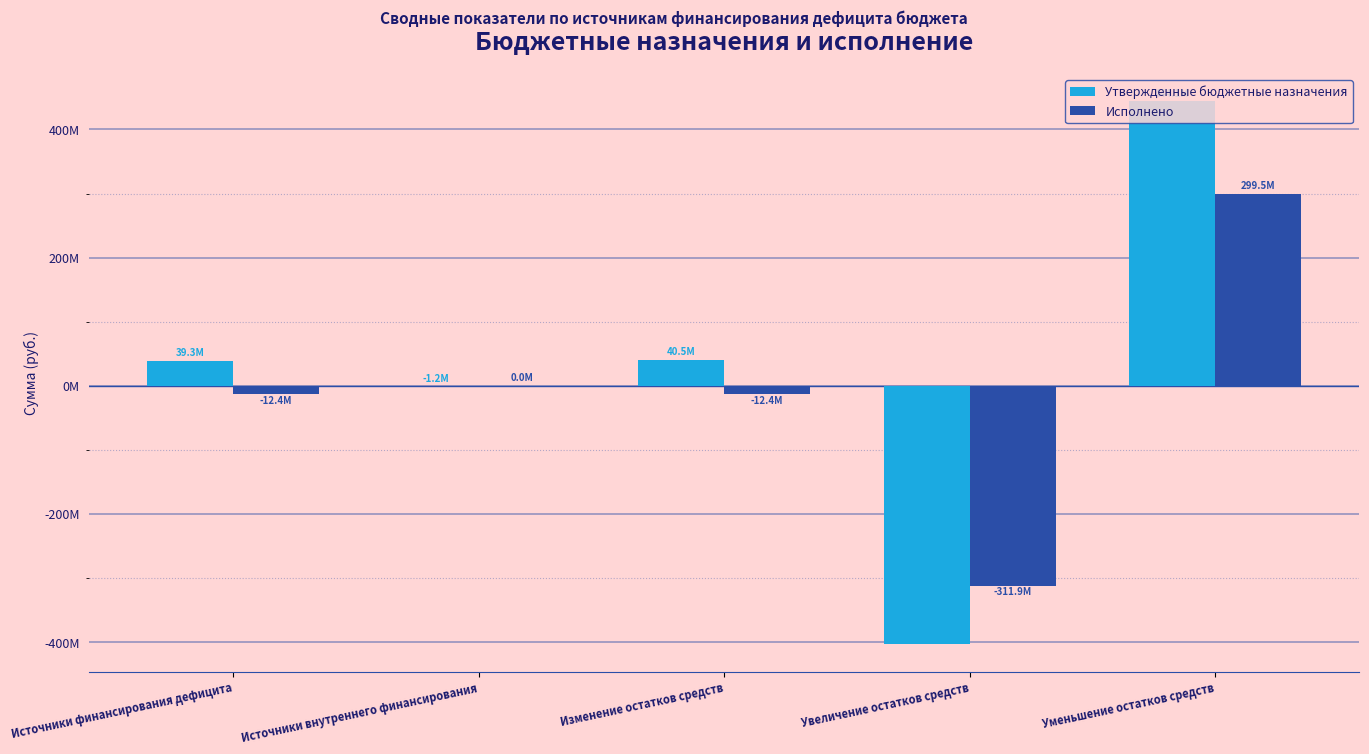

What is the sum of the Исполнено values at Источники внутреннего финансирования and Изменение остатков средств?

-12368468.4